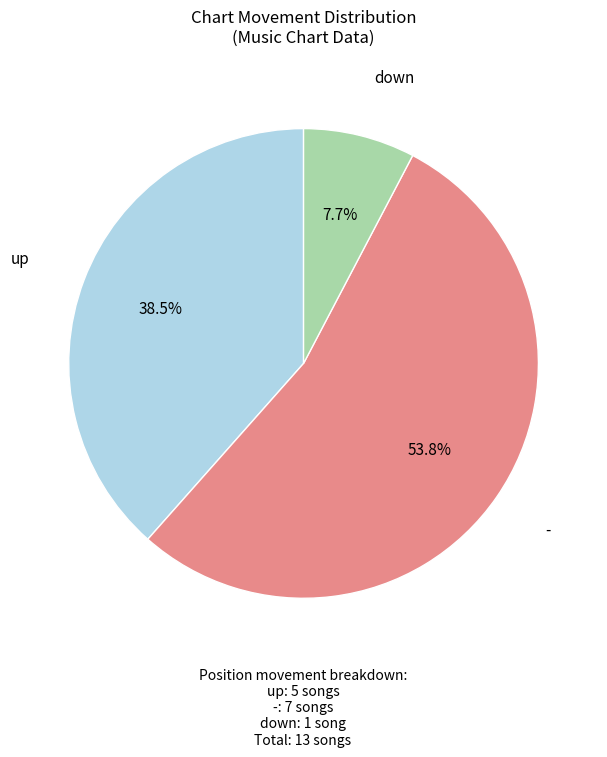

Does any single category account for the majority?

Yes